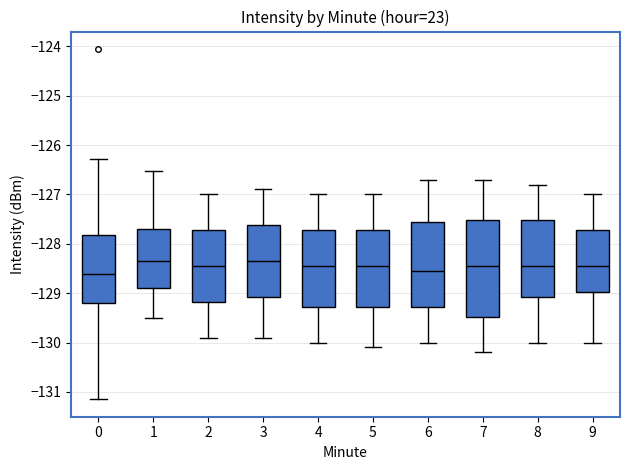

Reading left to right, read every box against the y-axis: the position of its median line, the range the box covers, and the ends of its whiskers. The values are not printed on the chart, so give them approximately, as read against the axis.

0: median -128.6, box -129.2 to -127.8, whiskers -131.1 to -126.3
1: median -128.3, box -128.9 to -127.7, whiskers -129.5 to -126.5
2: median -128.4, box -129.2 to -127.7, whiskers -129.9 to -127.0
3: median -128.3, box -129.1 to -127.6, whiskers -129.9 to -126.9
4: median -128.4, box -129.3 to -127.7, whiskers -130.0 to -127.0
5: median -128.4, box -129.3 to -127.7, whiskers -130.1 to -127.0
6: median -128.5, box -129.3 to -127.5, whiskers -130.0 to -126.7
7: median -128.4, box -129.5 to -127.5, whiskers -130.2 to -126.7
8: median -128.4, box -129.1 to -127.5, whiskers -130.0 to -126.8
9: median -128.4, box -129.0 to -127.7, whiskers -130.0 to -127.0